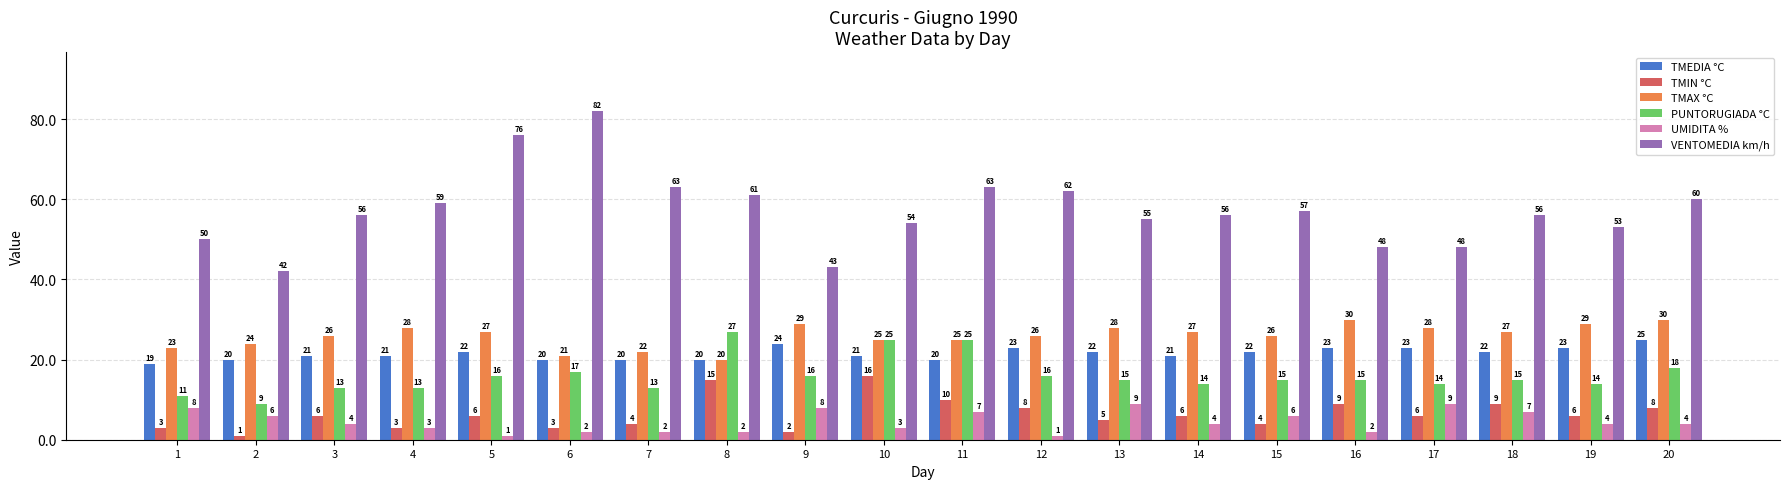

Reading right to left, transcribe all the data shown in this chart.

TMEDIA °C: 20=25	19=23	18=22	17=23	16=23	15=22	14=21	13=22	12=23	11=20	10=21	9=24	8=20	7=20	6=20	5=22	4=21	3=21	2=20	1=19
TMIN °C: 20=8	19=6	18=9	17=6	16=9	15=4	14=6	13=5	12=8	11=10	10=16	9=2	8=15	7=4	6=3	5=6	4=3	3=6	2=1	1=3
TMAX °C: 20=30	19=29	18=27	17=28	16=30	15=26	14=27	13=28	12=26	11=25	10=25	9=29	8=20	7=22	6=21	5=27	4=28	3=26	2=24	1=23
PUNTORUGIADA °C: 20=18	19=14	18=15	17=14	16=15	15=15	14=14	13=15	12=16	11=25	10=25	9=16	8=27	7=13	6=17	5=16	4=13	3=13	2=9	1=11
UMIDITA %: 20=4	19=4	18=7	17=9	16=2	15=6	14=4	13=9	12=1	11=7	10=3	9=8	8=2	7=2	6=2	5=1	4=3	3=4	2=6	1=8
VENTOMEDIA km/h: 20=60	19=53	18=56	17=48	16=48	15=57	14=56	13=55	12=62	11=63	10=54	9=43	8=61	7=63	6=82	5=76	4=59	3=56	2=42	1=50